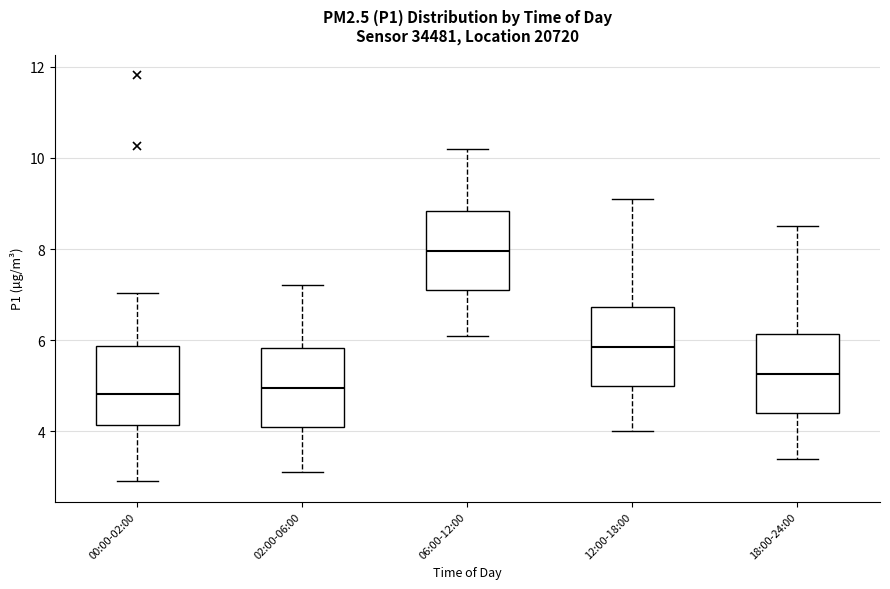

Where does the median line of the box for 02:00-06:00 sit on the y-axis? The values are not printed on the chart, so give them approximately, as read against the axis.

5.0